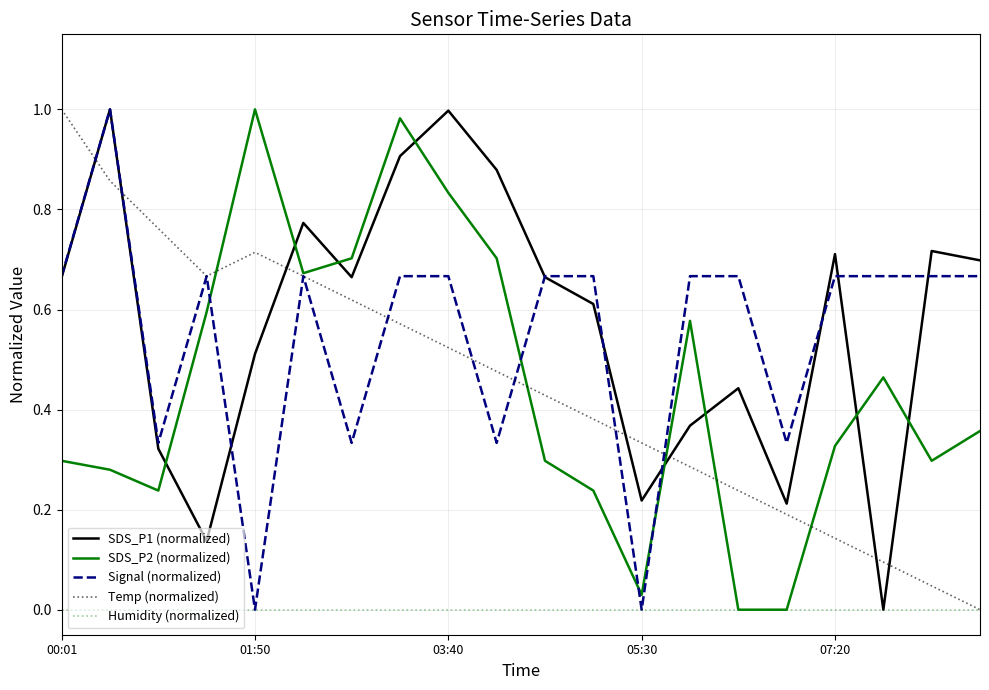

Rank the series by their maximum value, from highest to lowest.

SDS_P1 (normalized), SDS_P2 (normalized), Signal (normalized), Temp (normalized), Humidity (normalized)